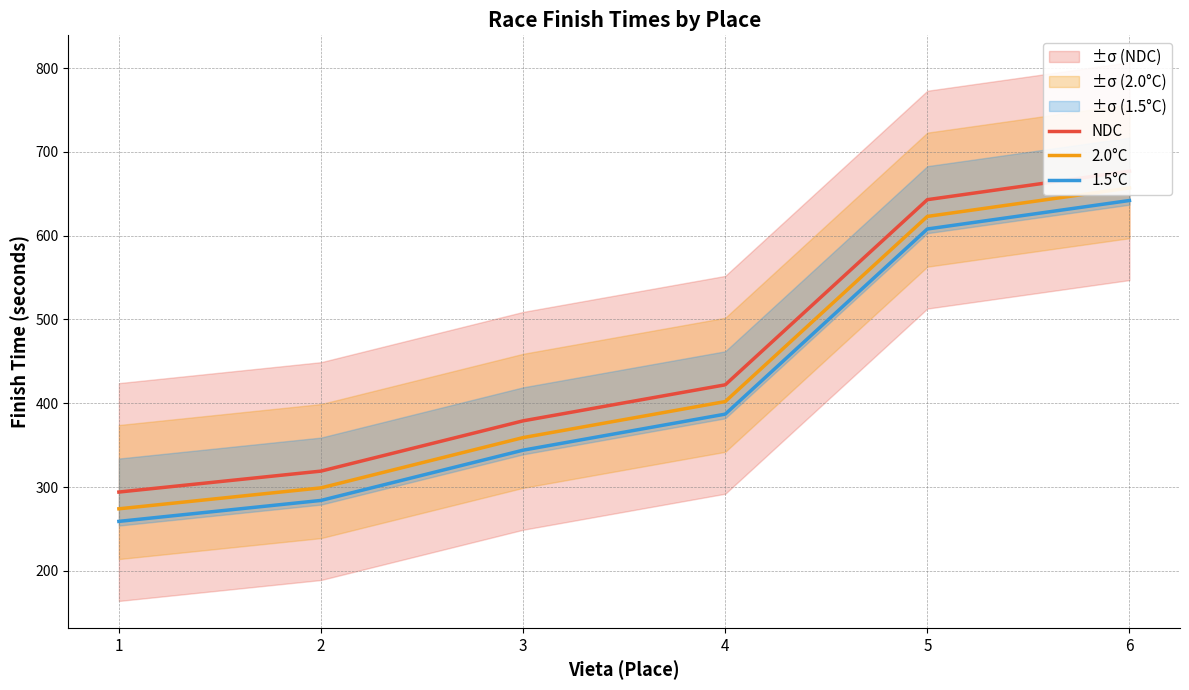

Reading left to right, list all the values displayed in this chart.

NDC: 1=294	2=319	3=379	4=422	5=643	6=677
2.0°C: 1=274	2=299	3=359	4=402	5=623	6=657
1.5°C: 1=259	2=284	3=344	4=387	5=608	6=642